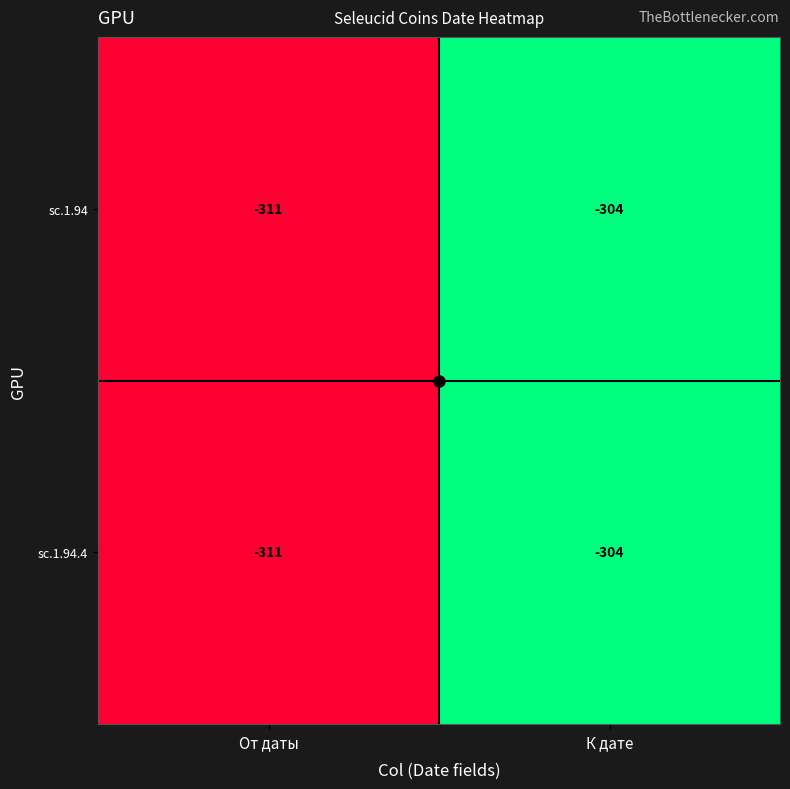

List the labels in order of sc.1.94.4 value, largest first.

К дате, От даты